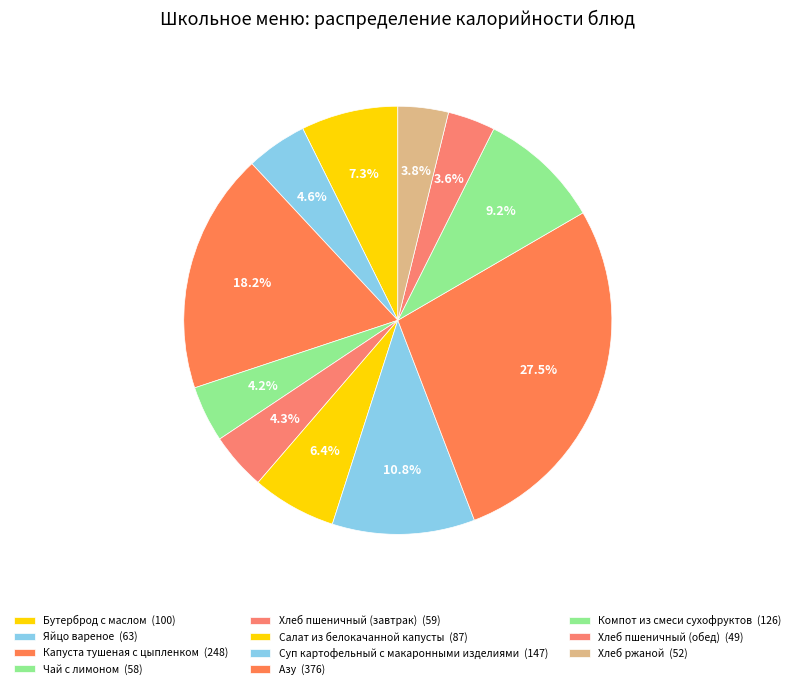

Is there any slice that represents more than half of the pie?

No